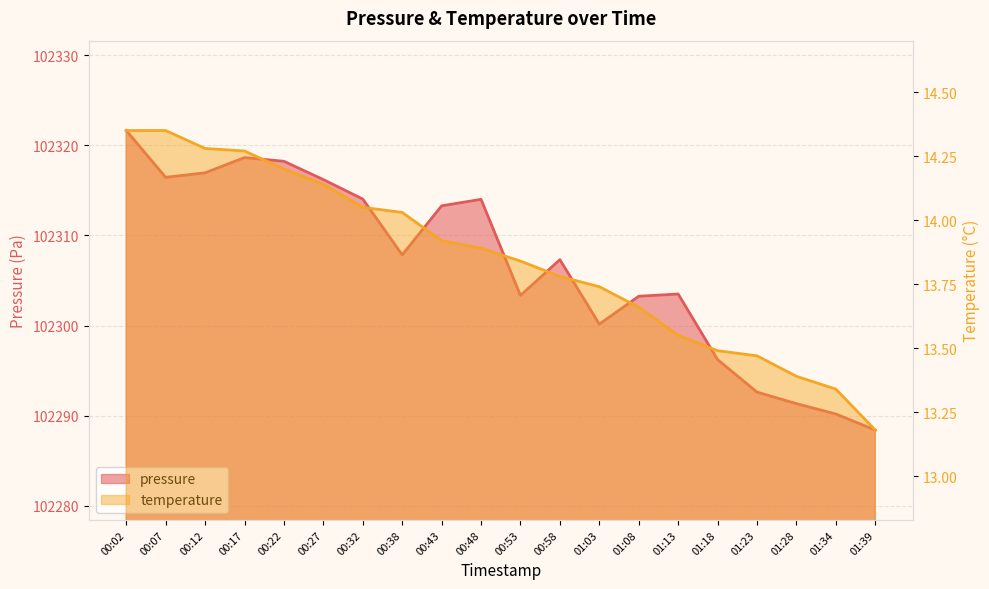

How many data points does each series have?

20